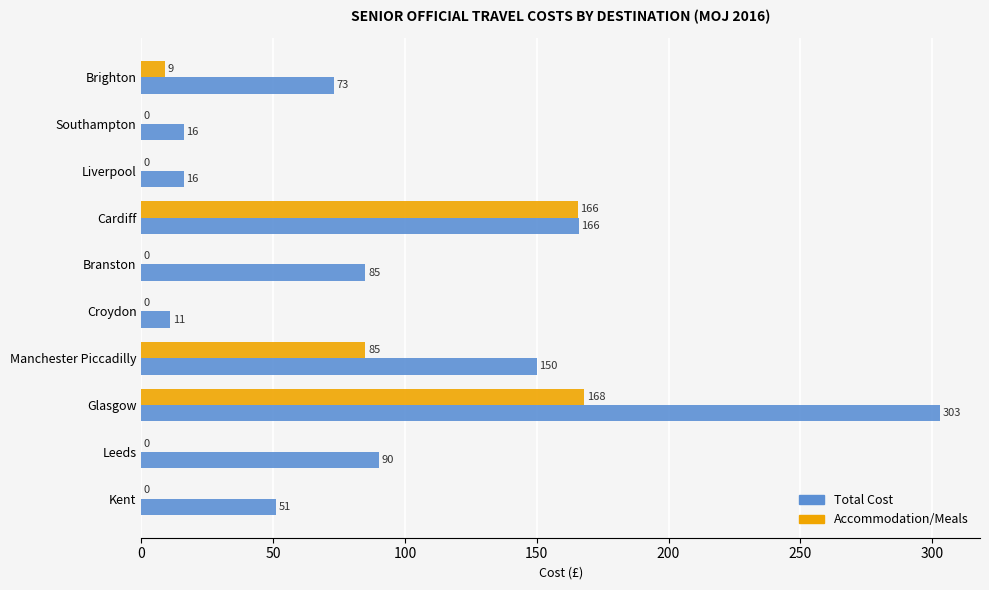

What is the sum of the Accommodation/Meals values at Brighton and Branston?

9.0